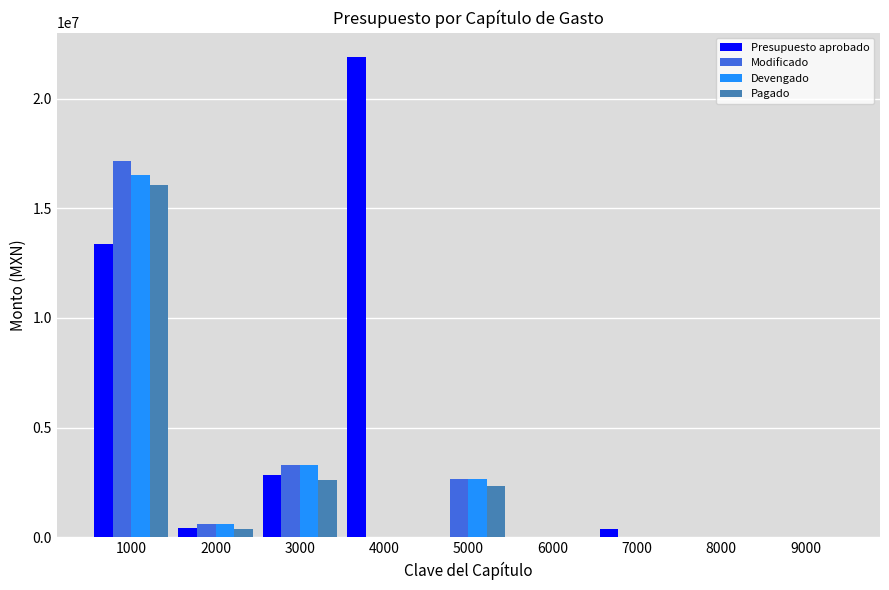

How many series are shown in this chart?

4